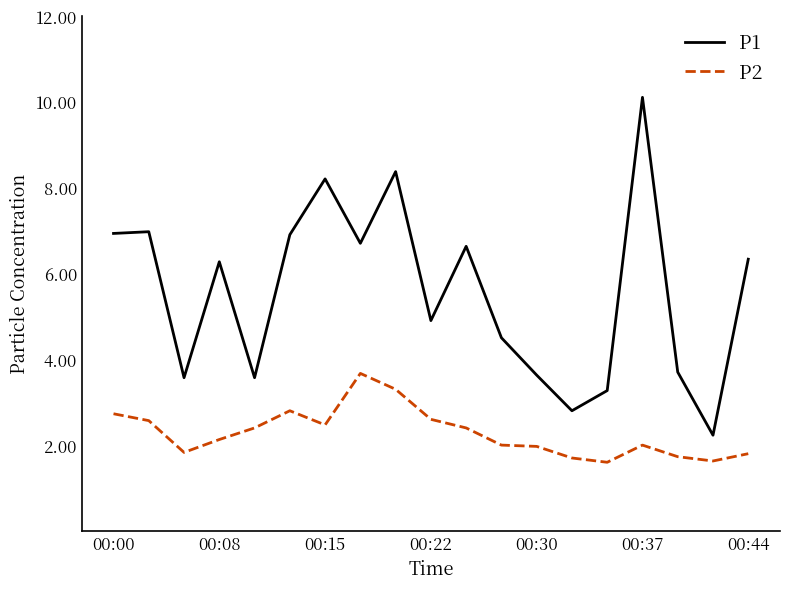

What is the difference between the maximum and minimum values in the P2 series?

2.1